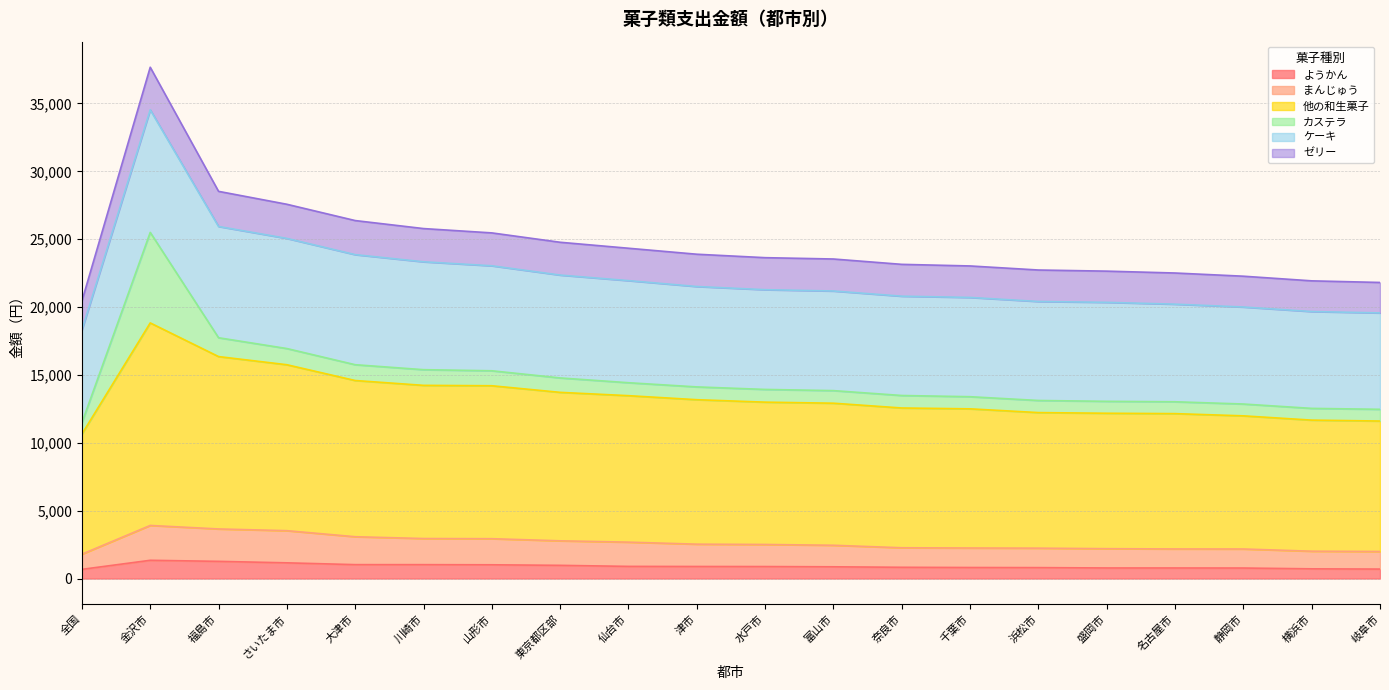

What is the maximum value for ようかん?

1344